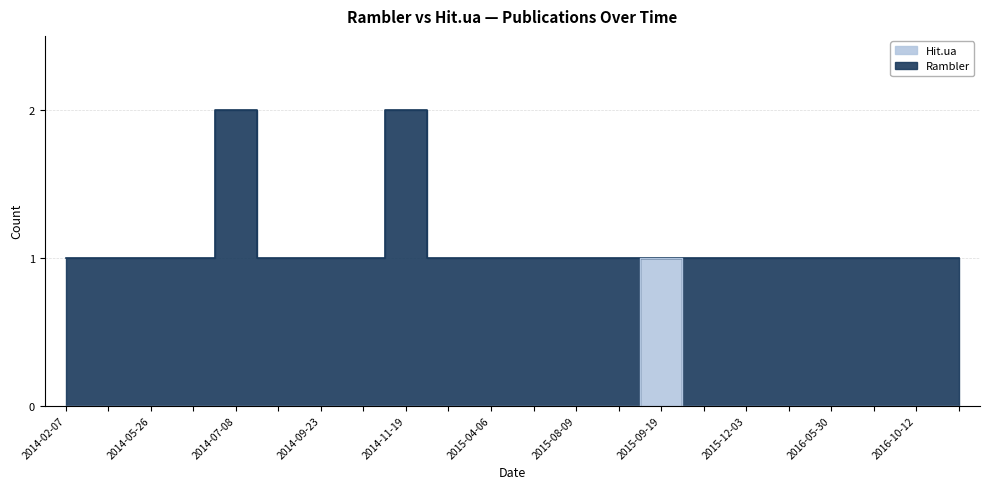

Reading right to left, what are all the values shown in this chart?

2017-08-28=0	2016-10-12=0	2016-07-04=0	2016-05-30=0	2015-12-10=0	2015-12-03=0	2015-10-23=0	2015-09-19=1	2015-08-25=0	2015-08-09=0	2015-06-06=0	2015-04-06=0	2014-12-09=0	2014-11-19=0	2014-10-14=0	2014-09-23=0	2014-08-16=0	2014-07-08=0	2014-06-16=0	2014-05-26=0	2014-02-10=0	2014-02-07=0